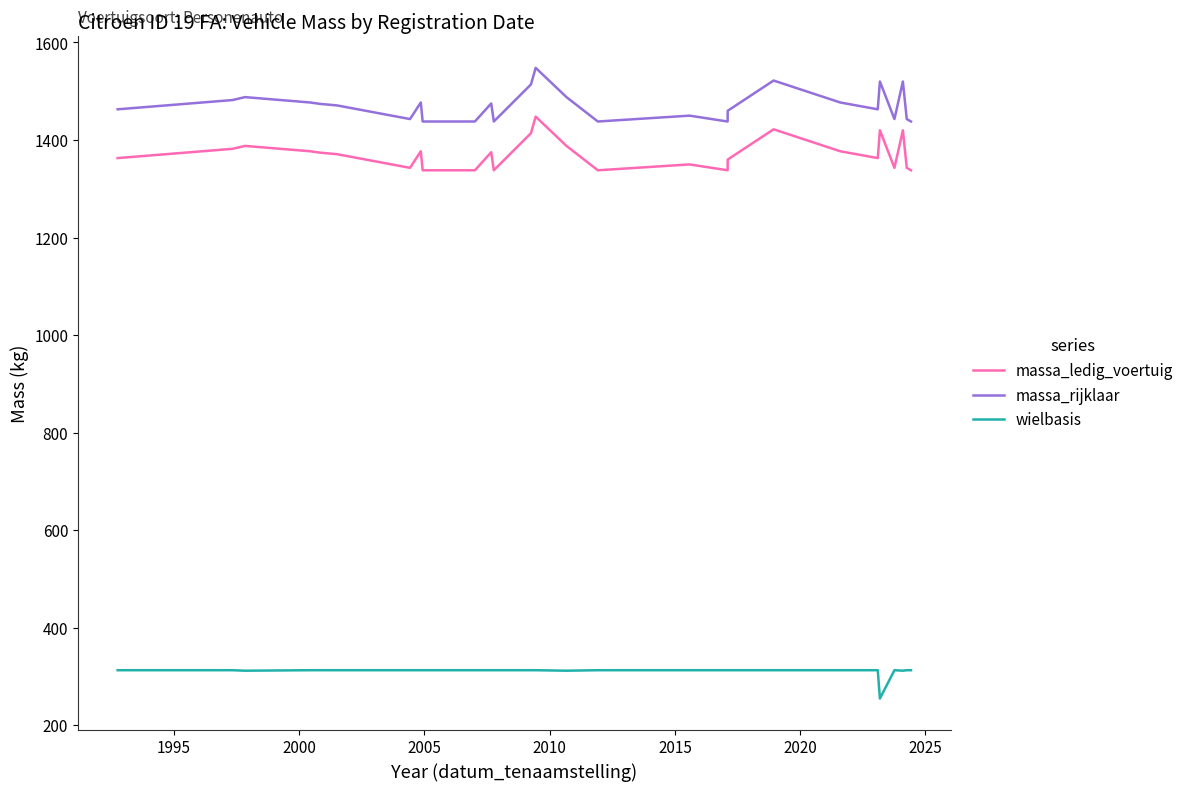

What is the difference between the maximum and minimum values in the massa_rijklaar series?

110